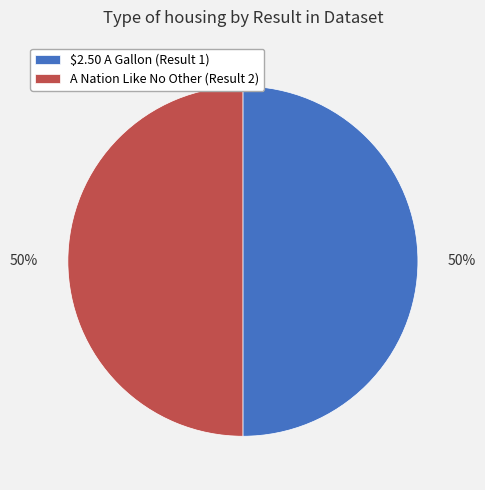

To the nearest percent, what is the average slice percentage?

50%